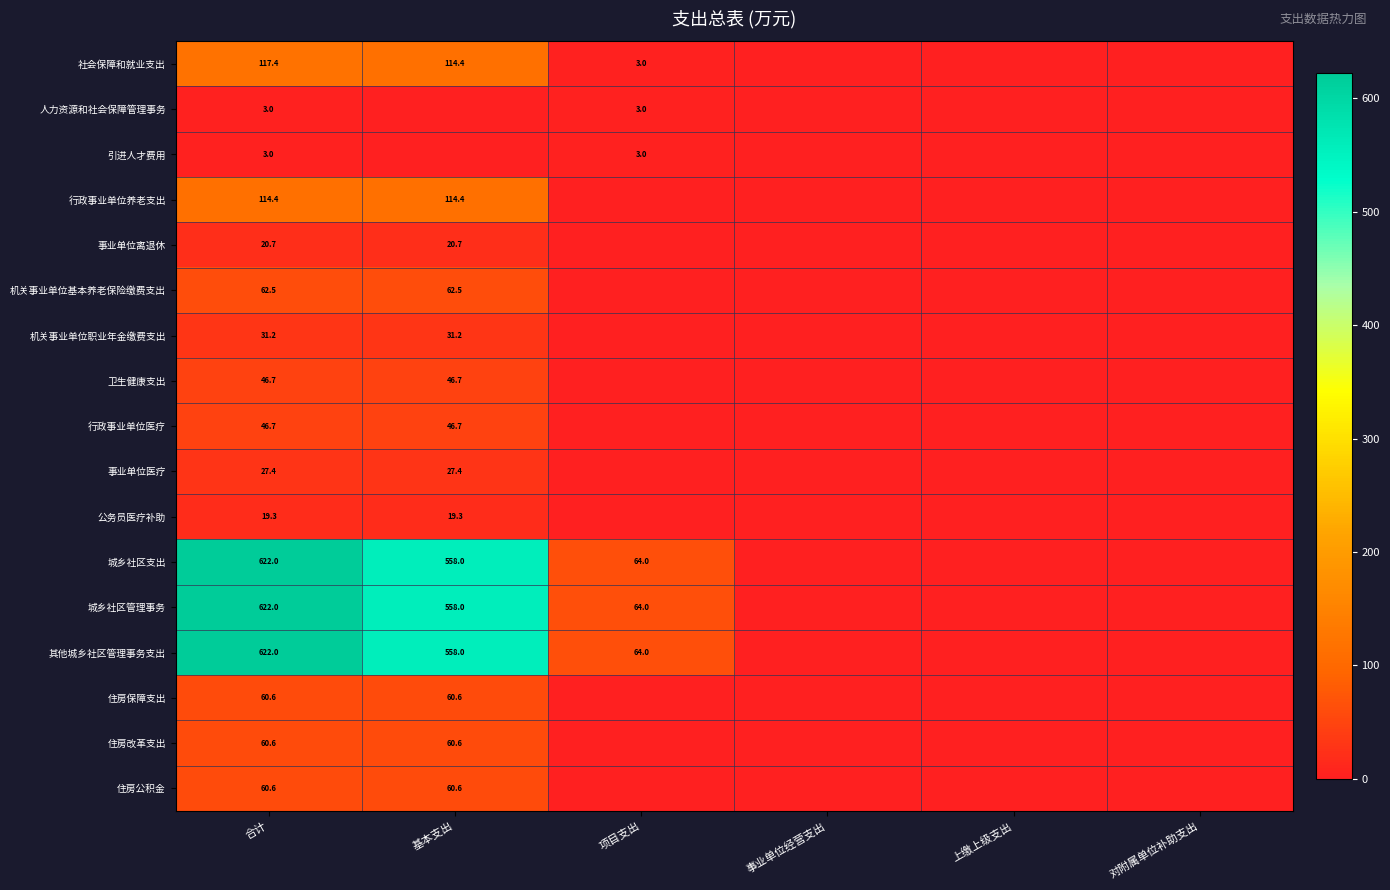

What is the difference between the highest and lowest values at 合计?

619.0